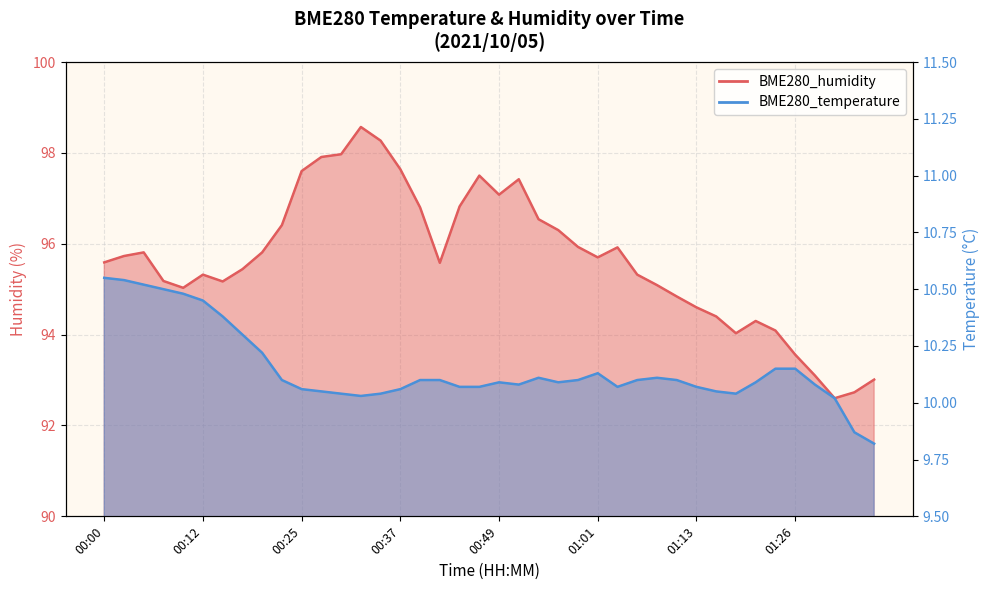

Reading left to right, what are all the values shown in this chart?

BME280_temperature: 10.6	10.5	10.5	10.5	10.5	10.4	10.4	10.3	10.2	10.1	10.1	10.1	10.0	10.0	10.0	10.1	10.1	10.1	10.1	10.1	10.1	10.1	10.1	10.1	10.1	10.1	10.1	10.1	10.1	10.1	10.1	10.1	10.0	10.1	10.2	10.2	10.1	10.0	9.9	9.8
BME280_humidity: 95.6	95.7	95.8	95.2	95.0	95.3	95.2	95.4	95.8	96.4	97.6	97.9	98.0	98.6	98.3	97.6	96.8	95.6	96.8	97.5	97.1	97.4	96.5	96.3	95.9	95.7	95.9	95.3	95.1	94.8	94.6	94.4	94.0	94.3	94.1	93.6	93.1	92.6	92.7	93.0